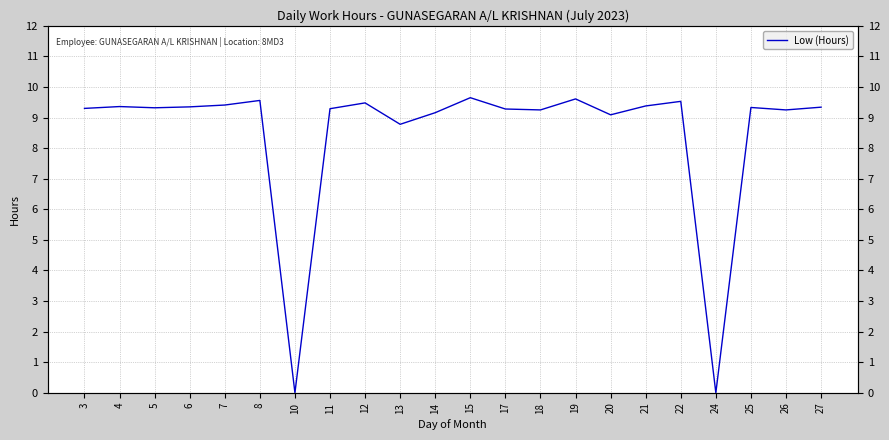

List the labels in order of value, smallest first.

10, 24, 13, 20, 14, 18, 26, 17, 11, 3, 5, 25, 27, 6, 4, 21, 7, 12, 22, 8, 19, 15